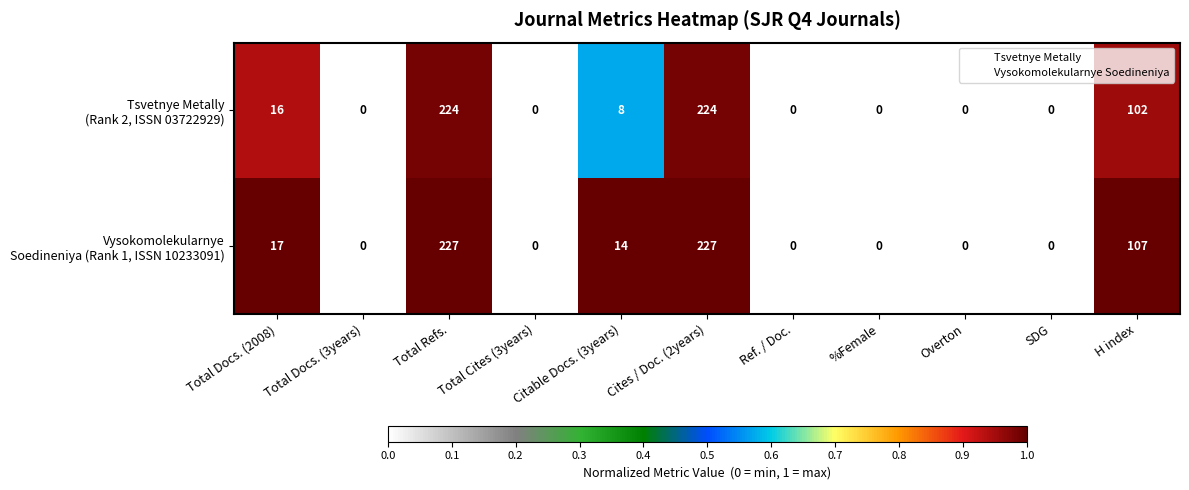

What is the total value across all series at Total Refs.?

451